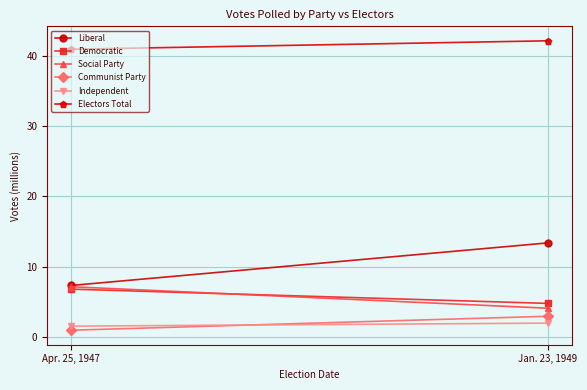

What is the sum of the Democratic values at Apr. 25, 1947 and Jan. 23, 1949?

11.7